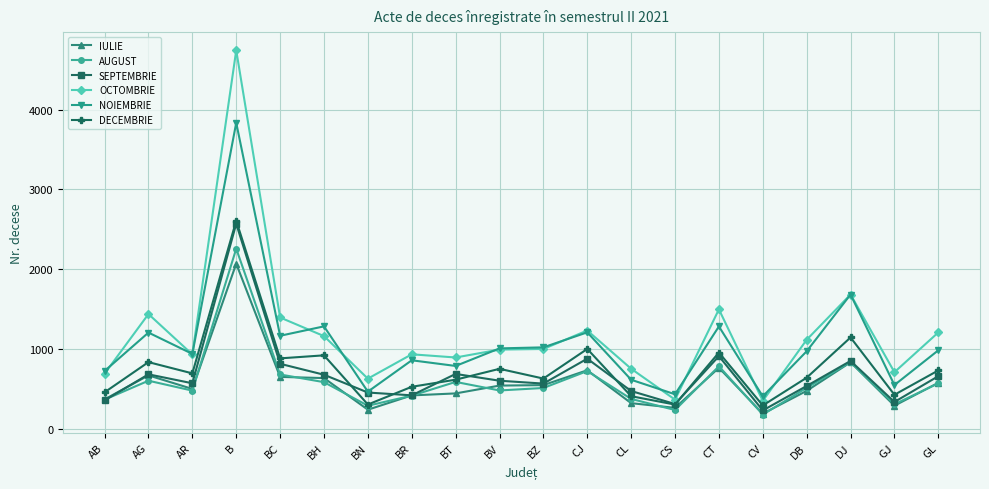

True or false: IULIE has a value of 323 at CL.

True